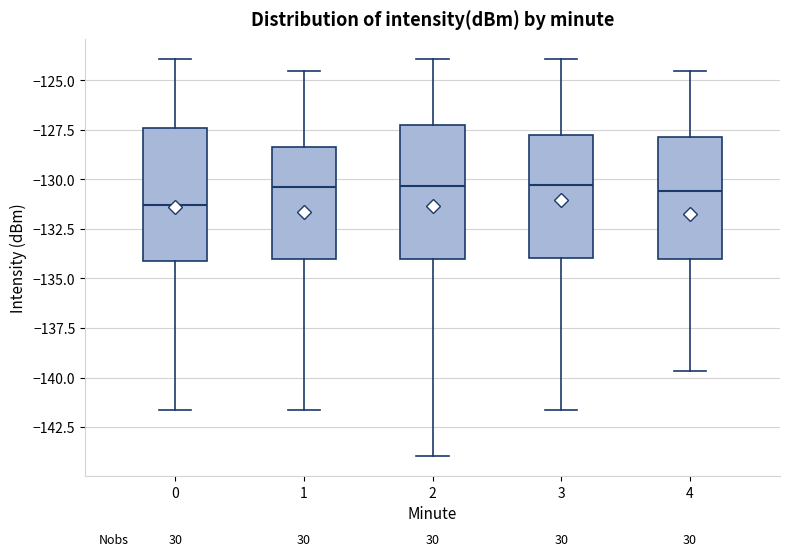

Which box has the lowest median line?

0